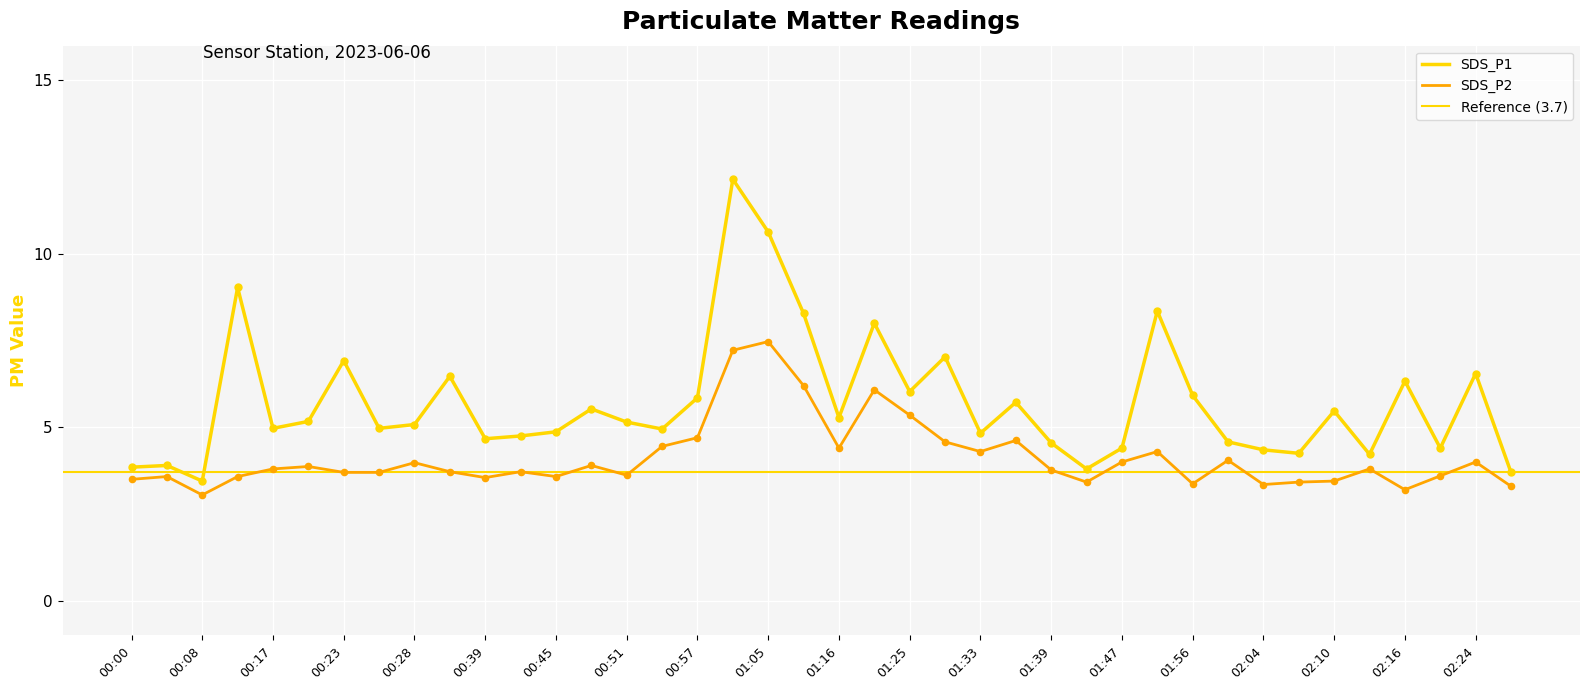

What are all the series names shown in the legend?

SDS_P1, SDS_P2